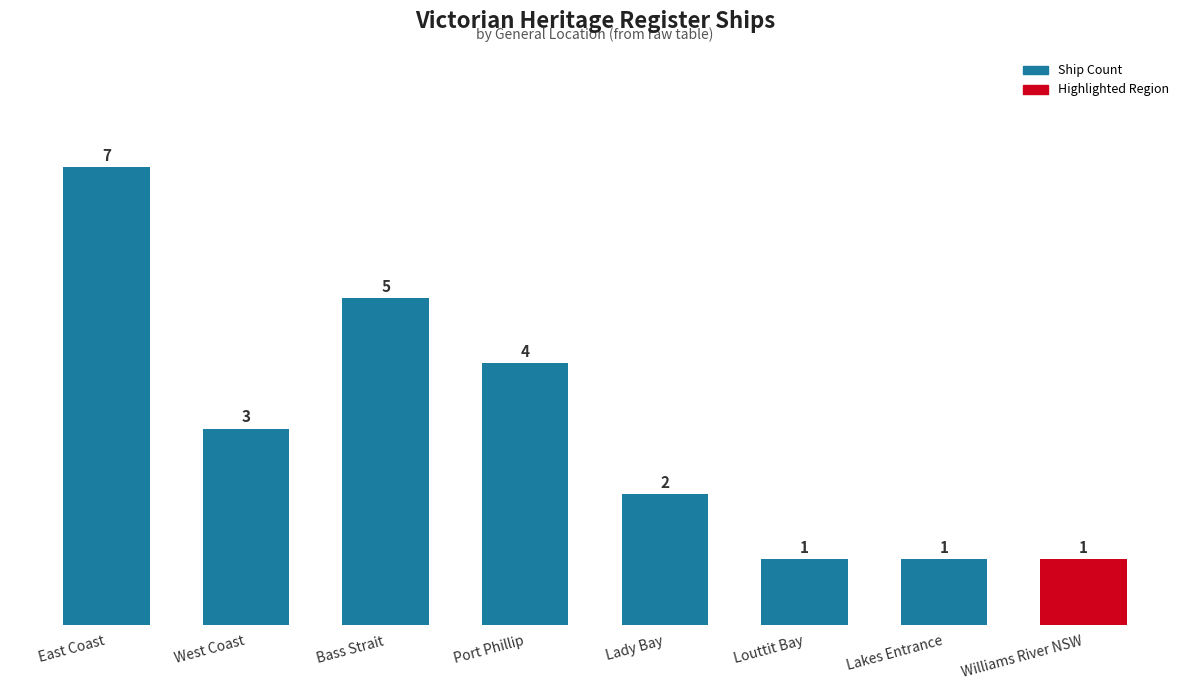

Count the values in the range 1 to 5.

7